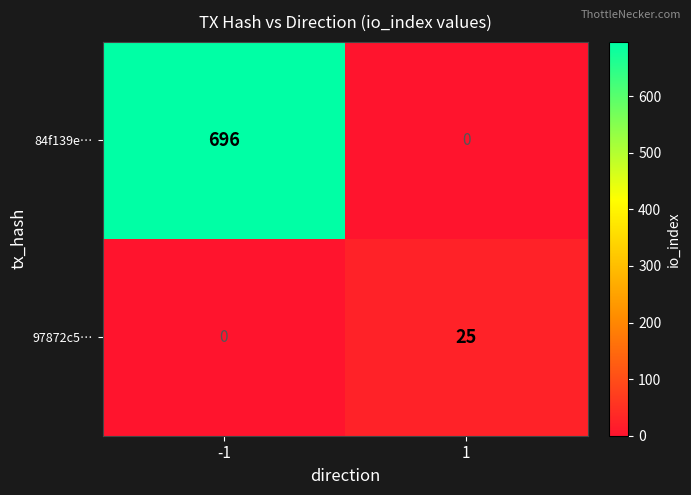

Rank the series at -1 from lowest to highest value.

97872c5…, 84f139e…